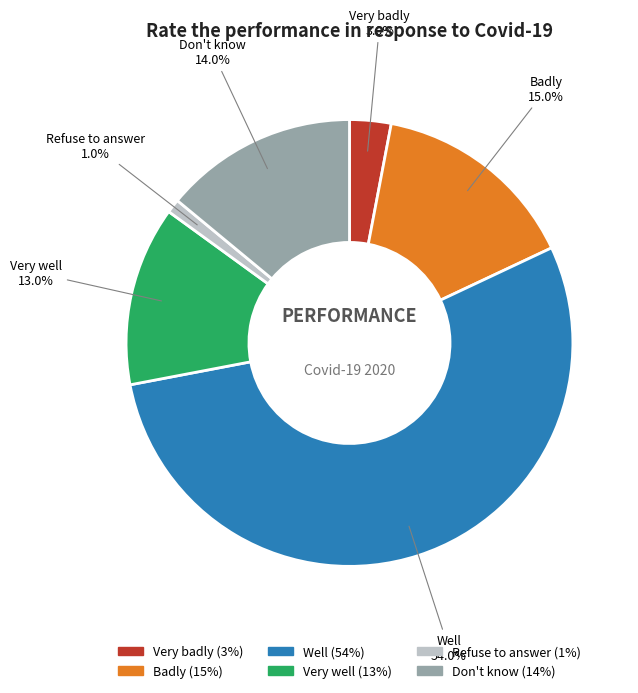

Which category has the biggest portion of the pie?

Well